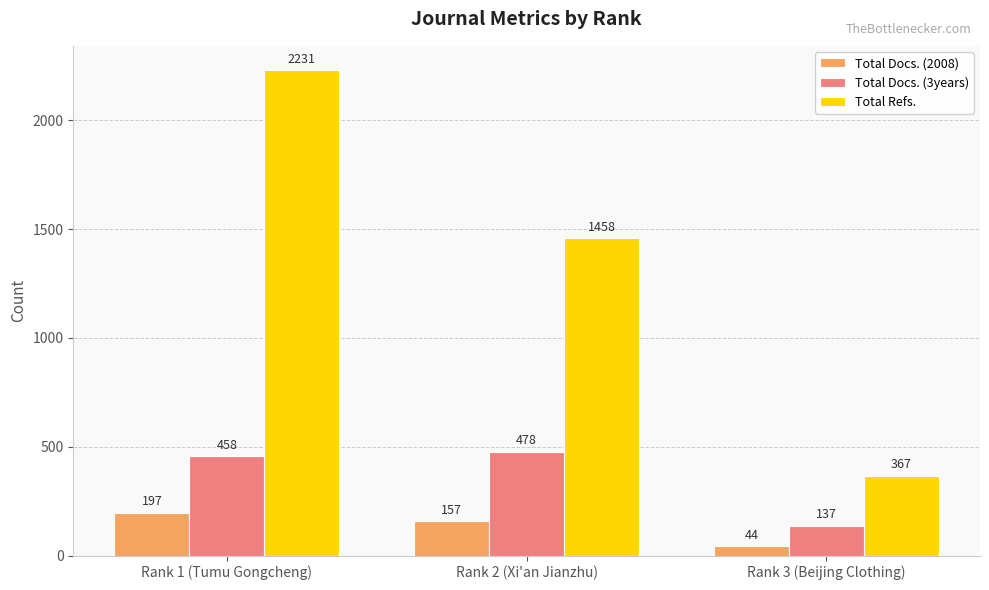

What is the total value across all series at Rank 3 (Beijing Clothing)?

548